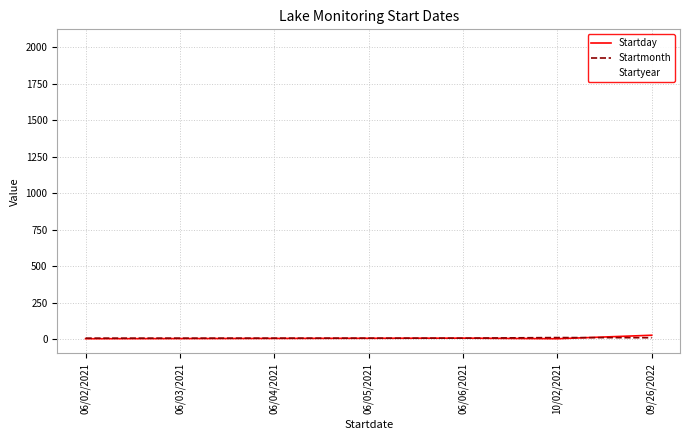

Reading left to right, list all the values displayed in this chart.

Startday: 2	3	4	5	6	2	26
Startmonth: 6	6	6	6	6	10	9
Startyear: 2021	2021	2021	2021	2021	2021	2022